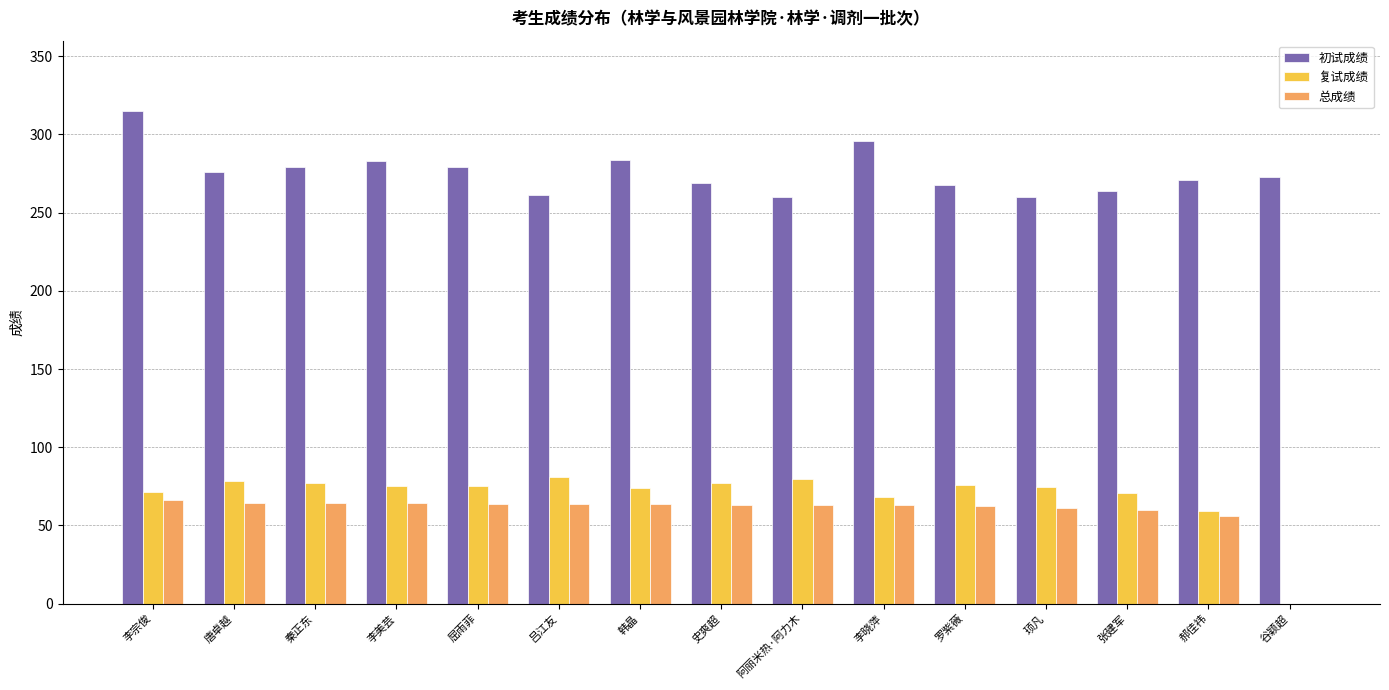

Is it true that 初试成绩 equals 407.2 at 李美芸?

False